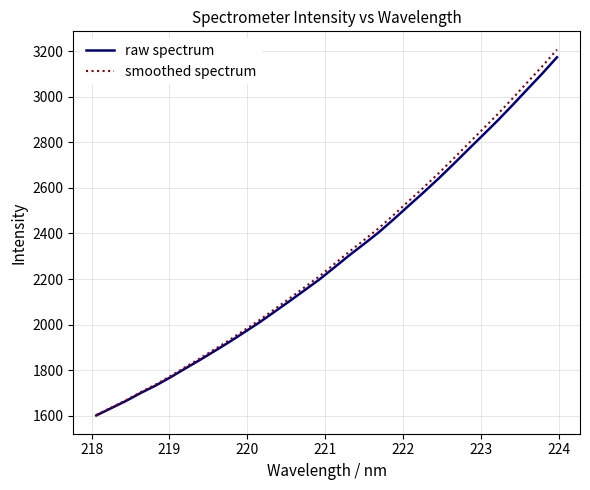

What is the highest value of the smoothed spectrum series?

3206.5